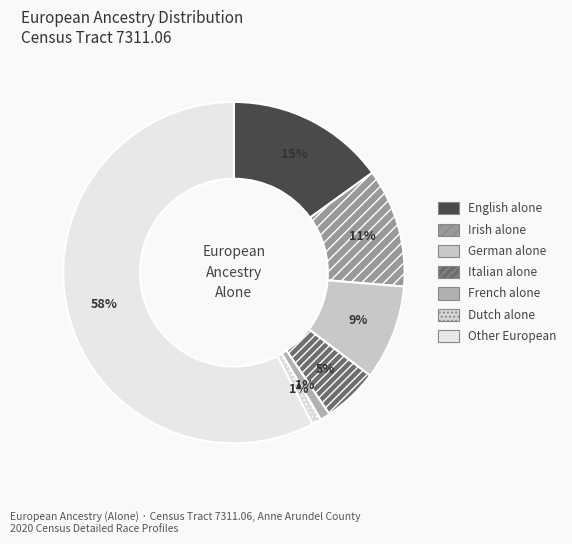

Does any single category account for the majority?

Yes